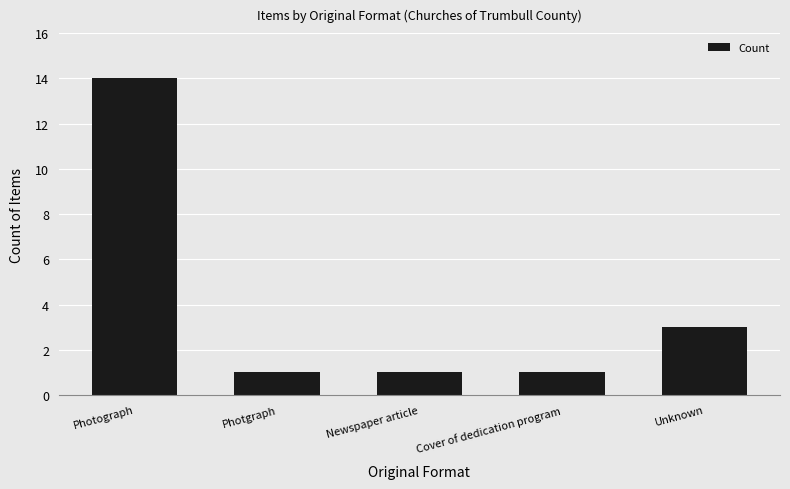

What is the average value?

4